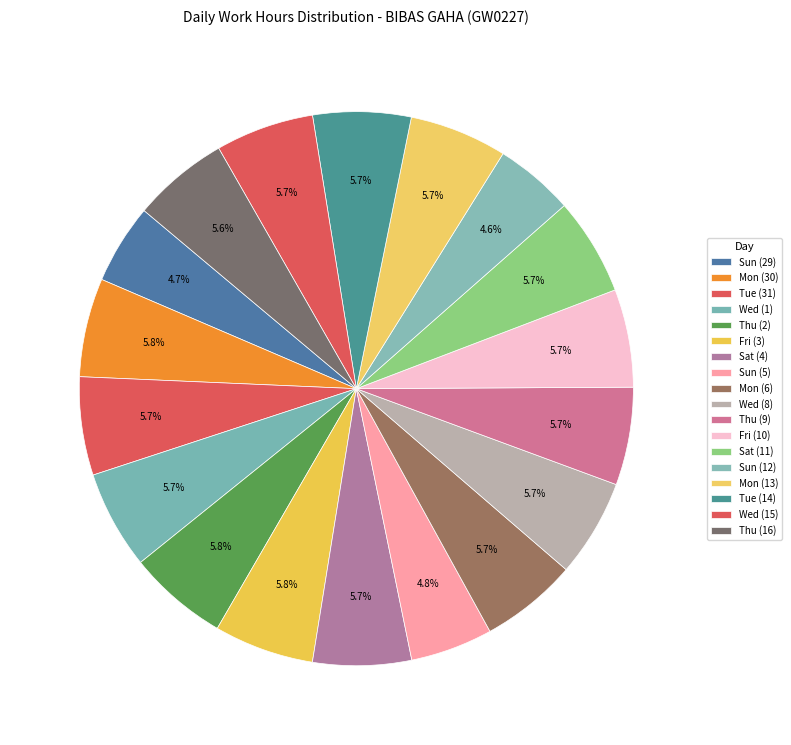

Is it true that Sat (11) is 6% of the pie?

True